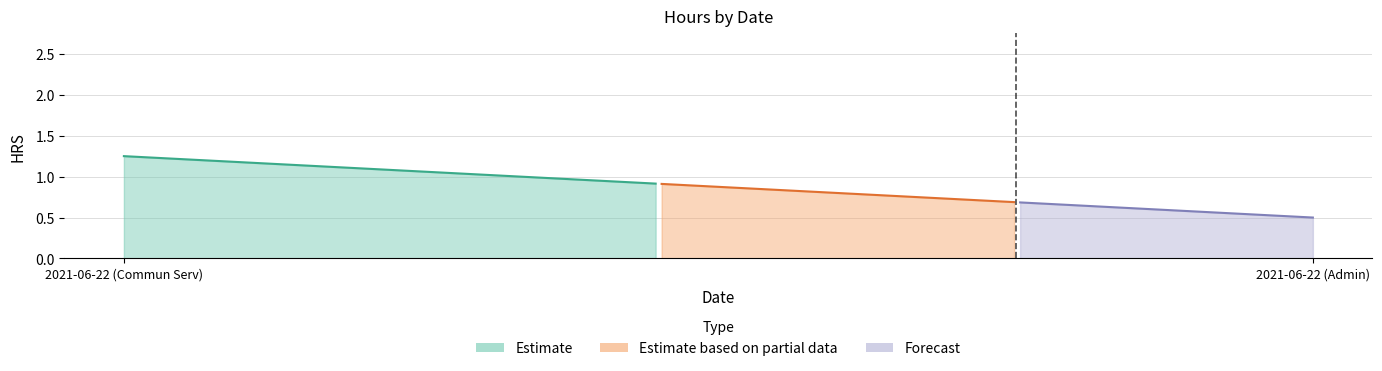

What is the difference between the values at 2021-06-22 (Commun Serv) and 2021-06-22 (Admin)?

0.8